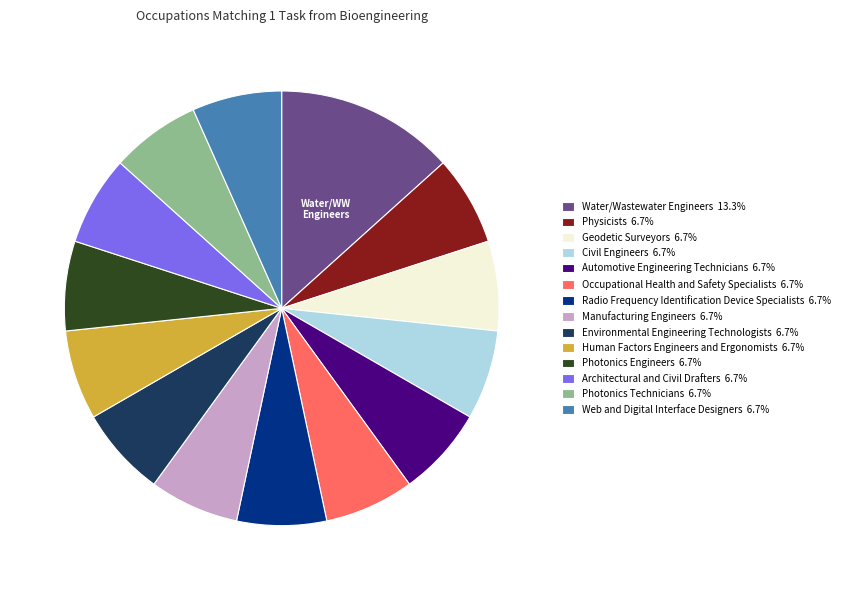

True or false: Photonics Engineers accounts for 16% of the total.

False